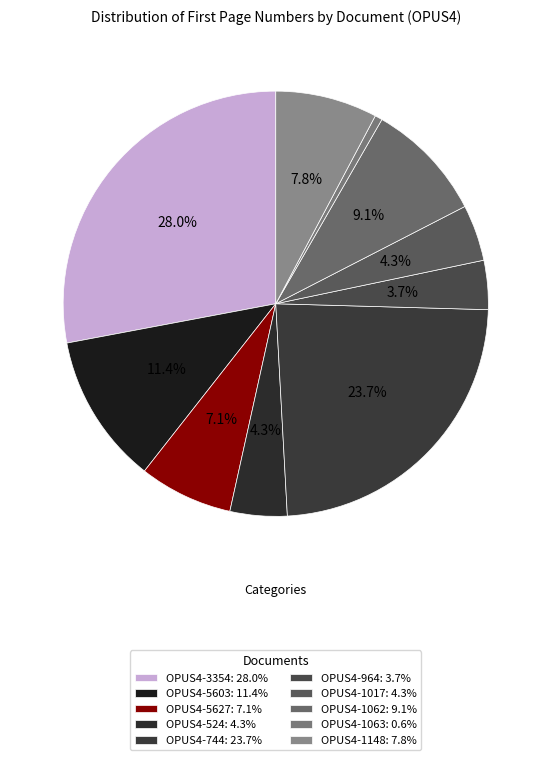

True or false: OPUS4-964 accounts for 4% of the total.

True